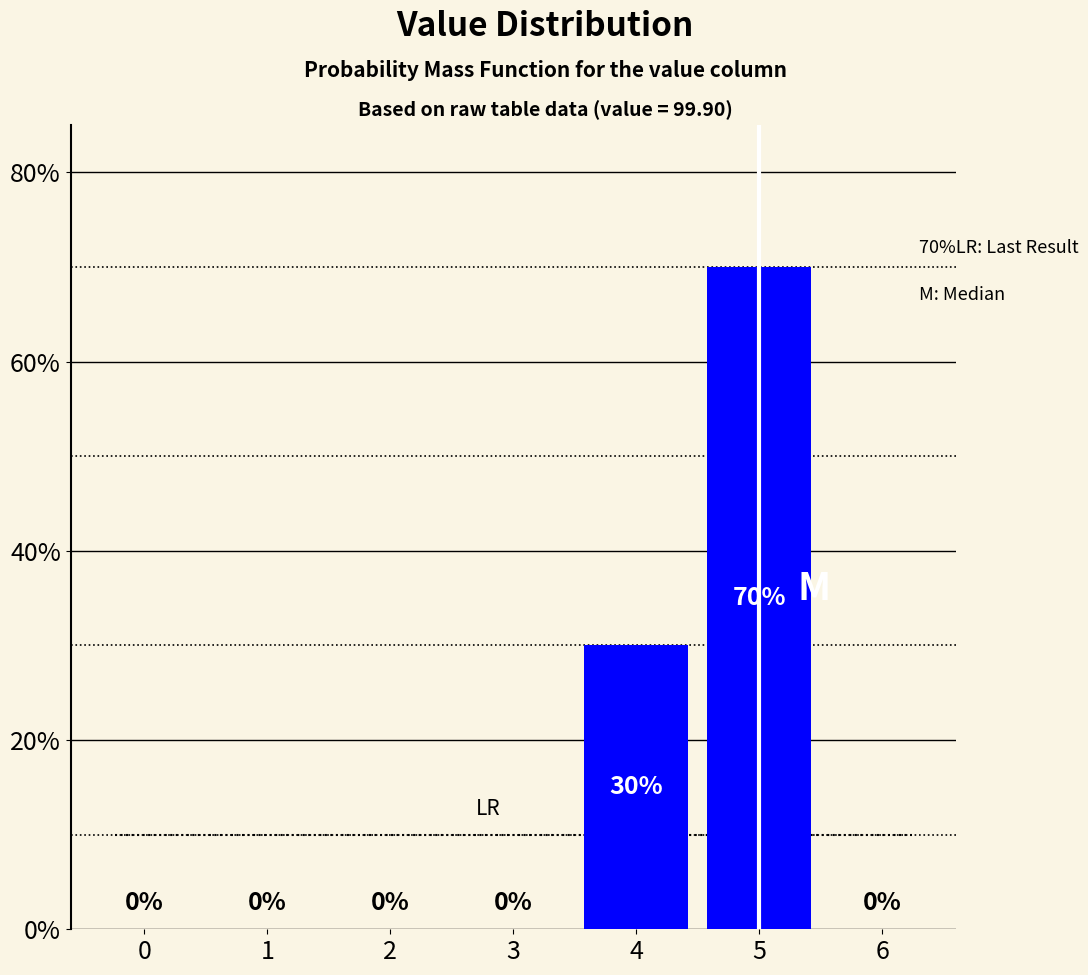

Reading left to right, transcribe all the data shown in this chart.

0=0	1=0	2=0	3=0	4=30	5=70	6=0